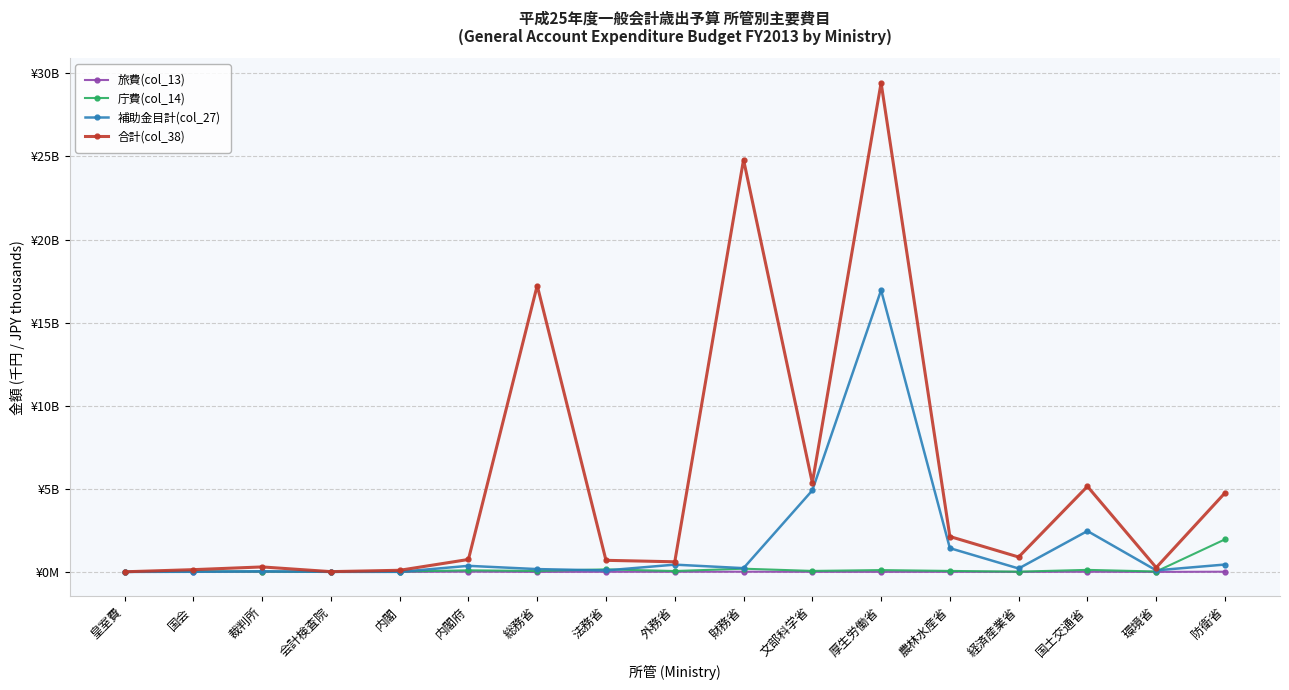

What are all the series names shown in the legend?

旅費(col_13), 庁費(col_14), 補助金目計(col_27), 合計(col_38)